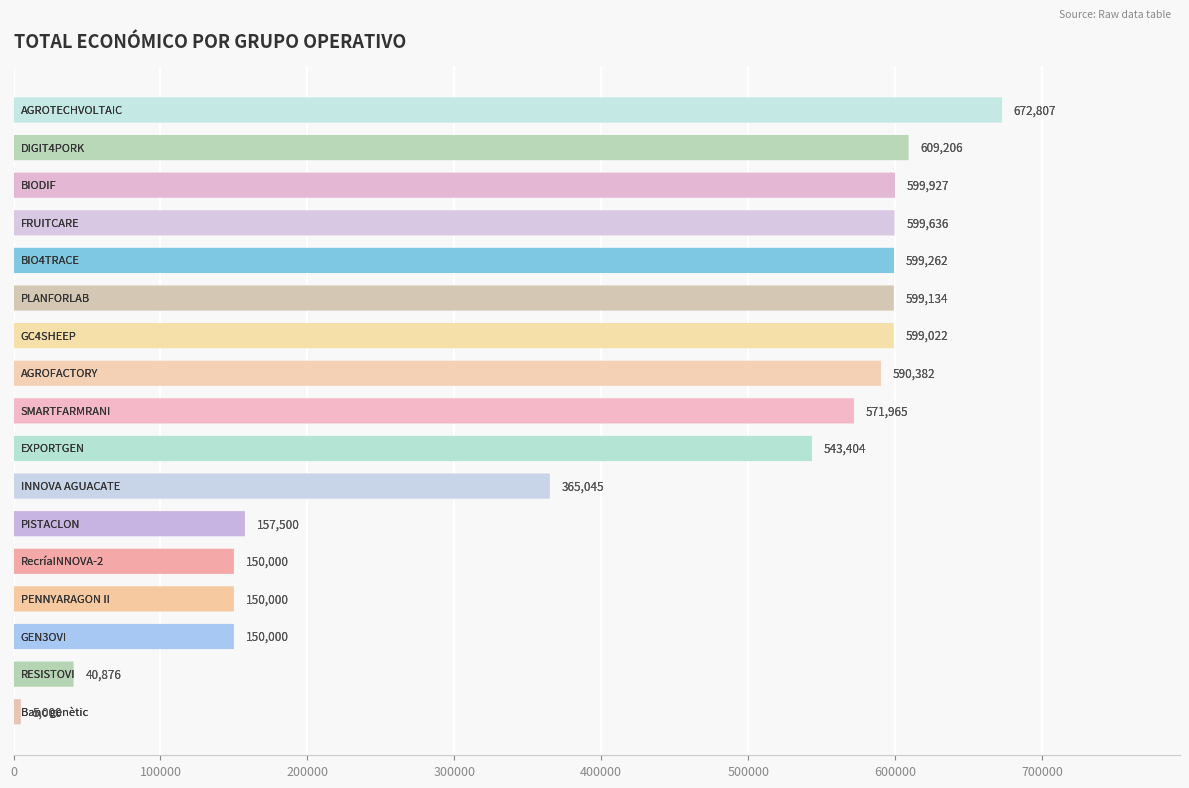

True or false: the data shows 419434 at BIO4TRACE.

False